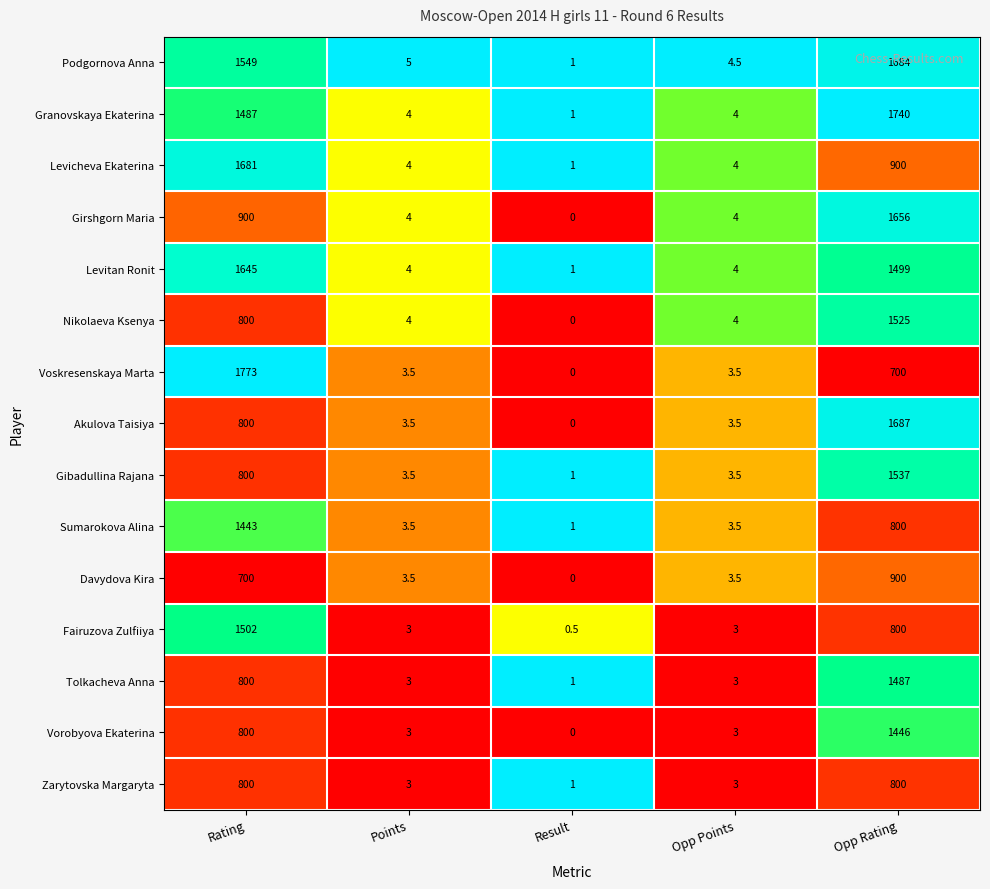

Is it true that Levitan Ronit equals 2305.4 at Opp Rating?

False